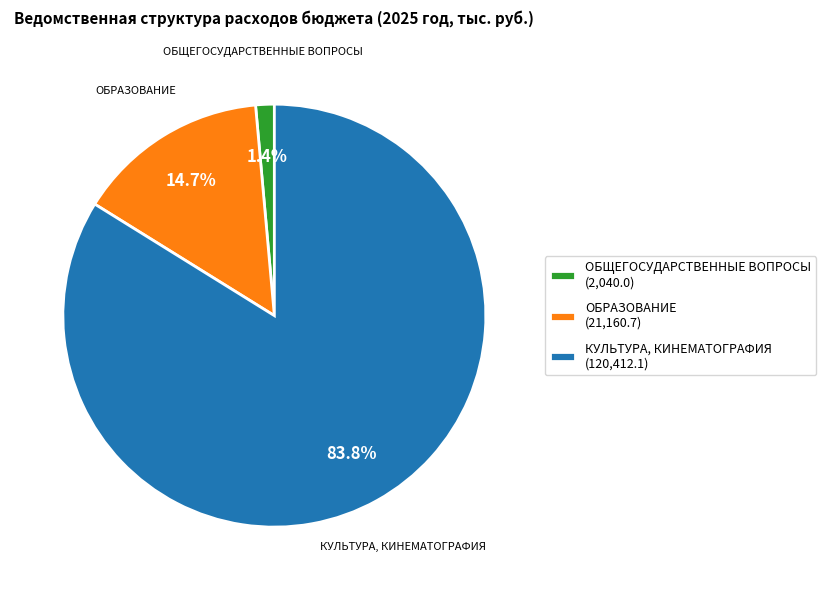

Which slice is the smallest?

ОБЩЕГОСУДАРСТВЕННЫЕ ВОПРОСЫ